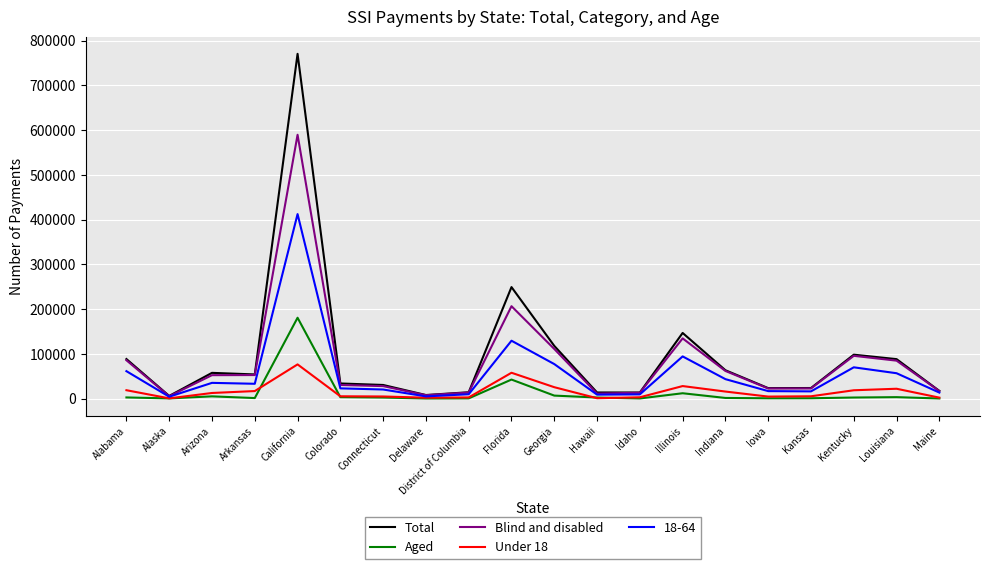

At which category does the chart reach its peak across all series?

California